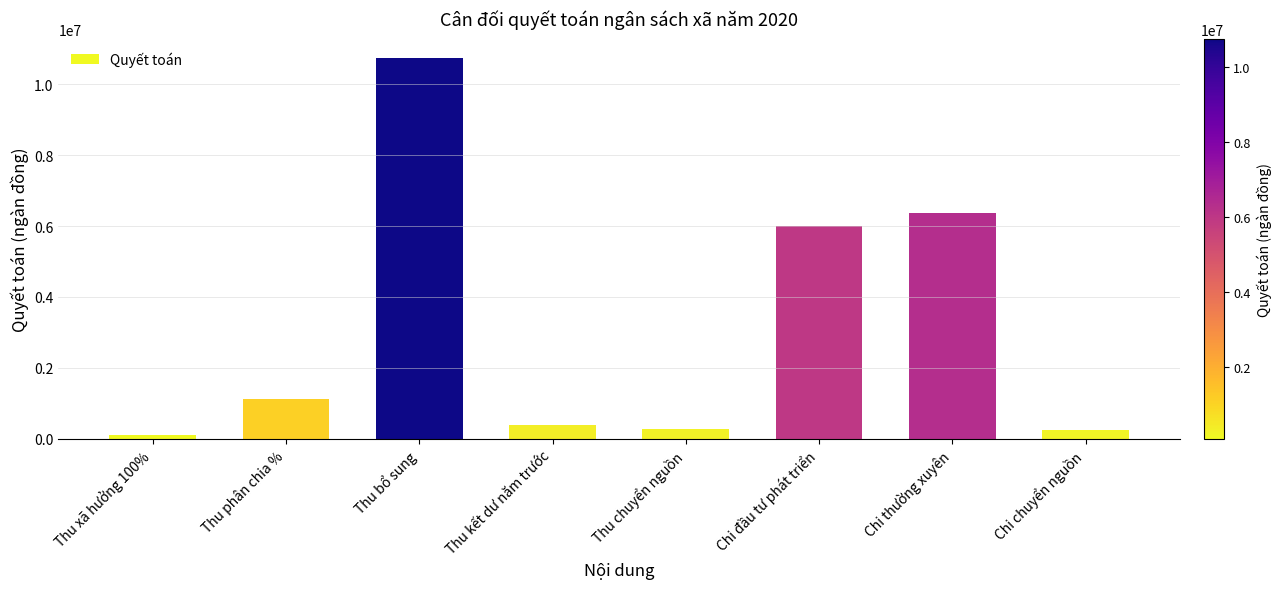

What is the sum of the values at Chi đầu tư phát triển and Chi thường xuyên?

12385438